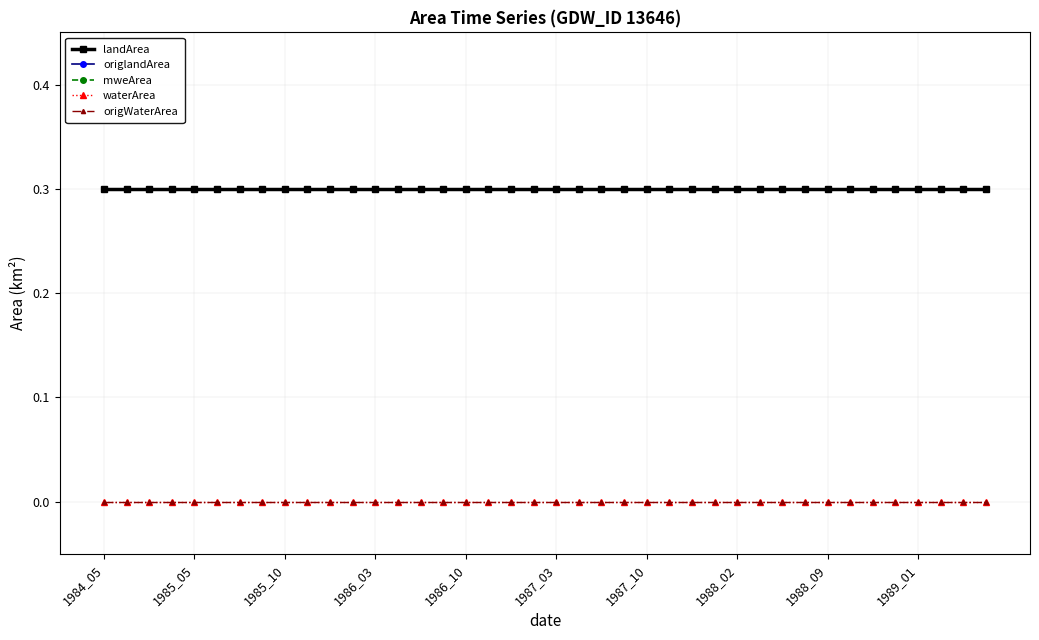

Does the chart have visible grid lines?

Yes